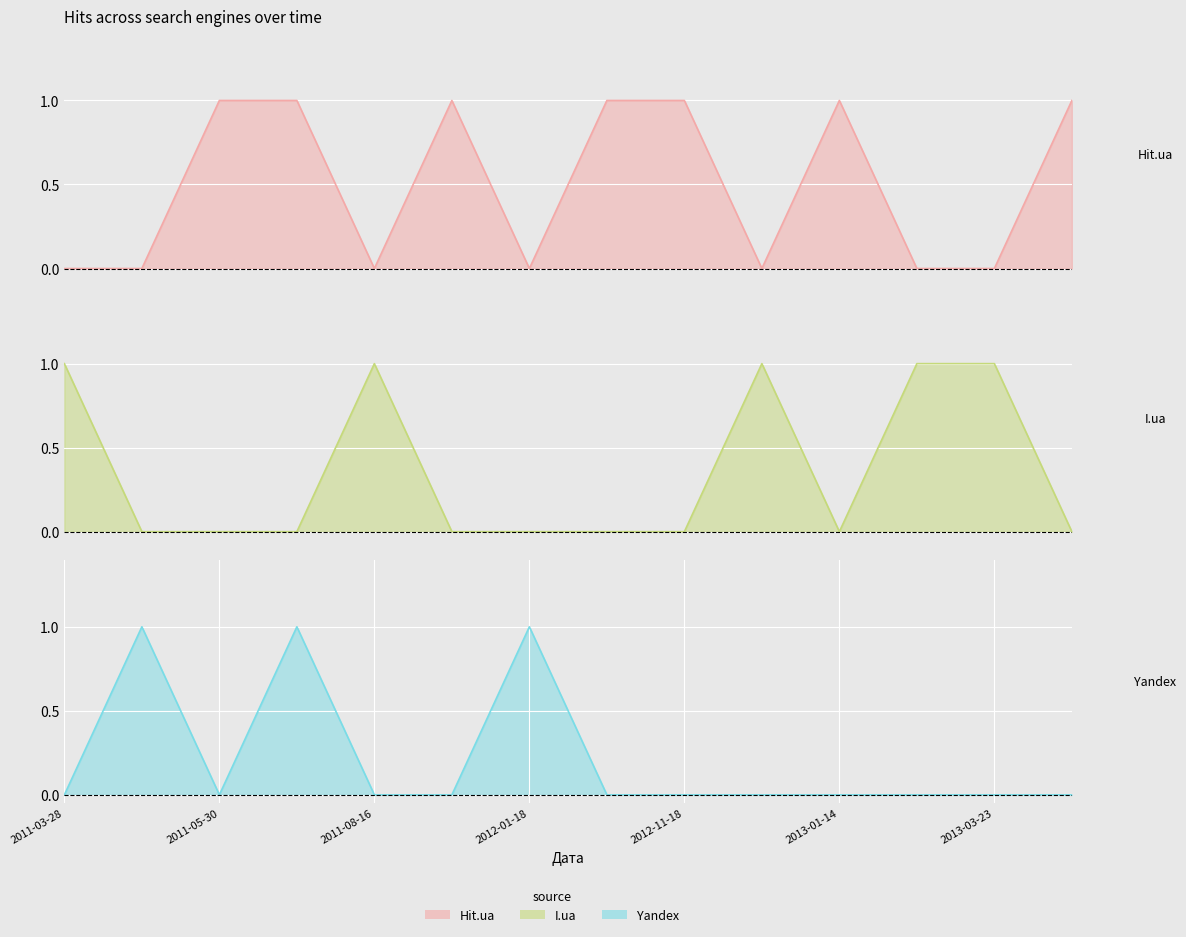

What is the label of the 3rd point from the left?

2011-05-30